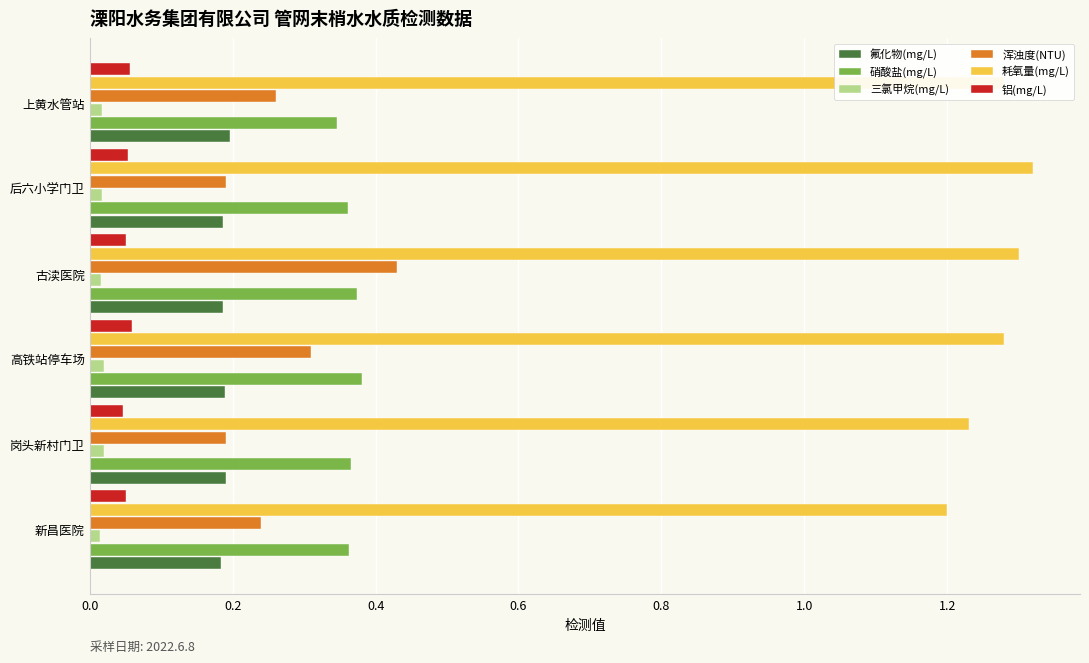

Which series changed the most between 岗头新村门卫 and 高铁站停车场?

浑浊度(NTU)